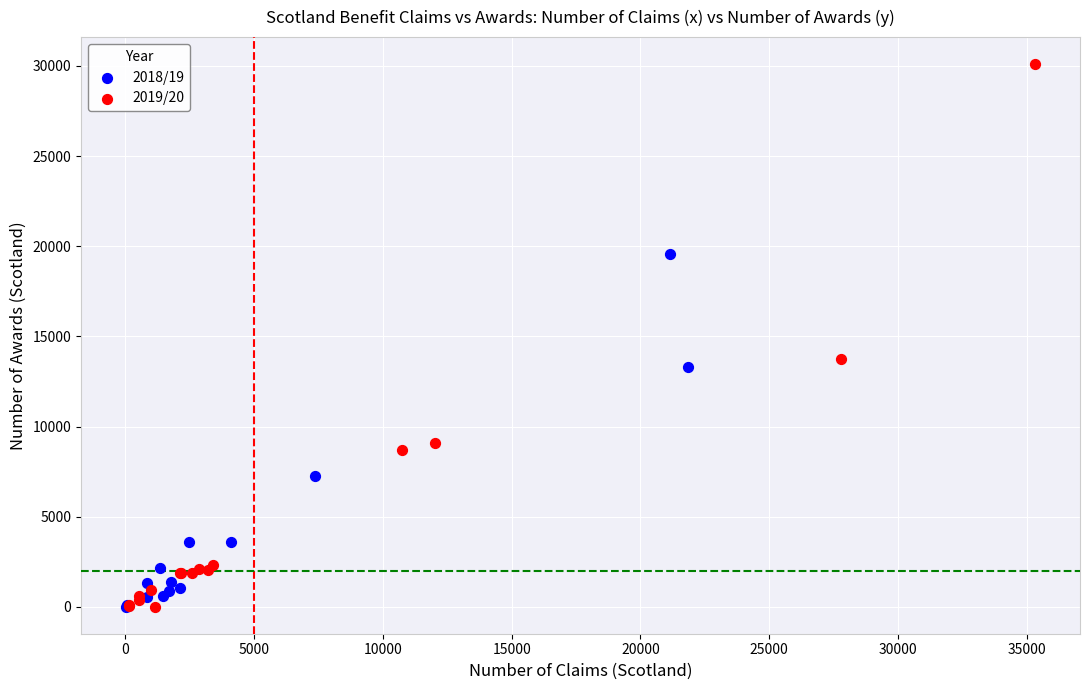

Which series has the widest spread of Y values?

2019/20